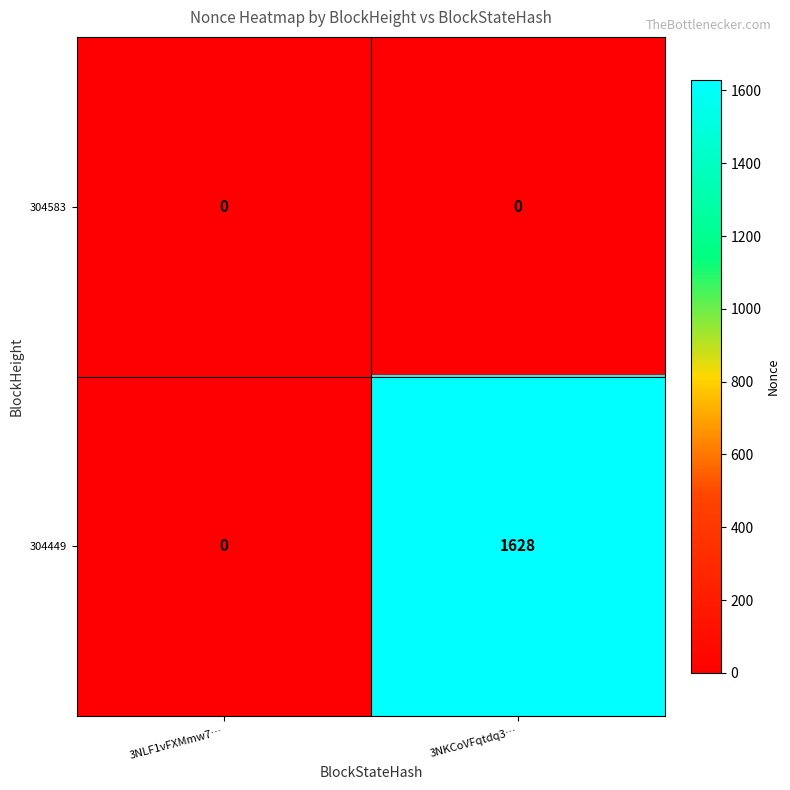

Reading left to right, transcribe all the data shown in this chart.

304583: 0	0
304449: 0	1628